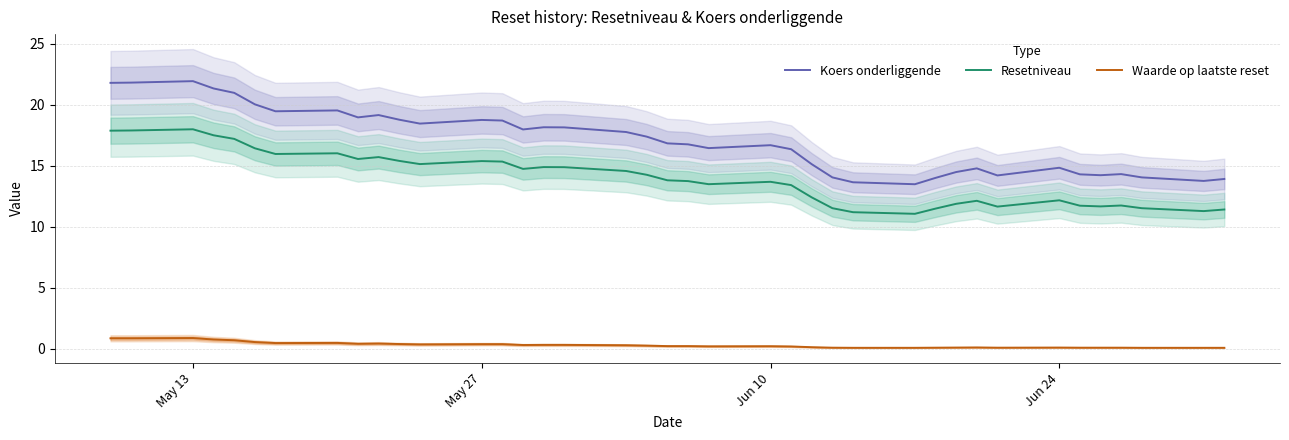

How many lines are shown in the chart?

3